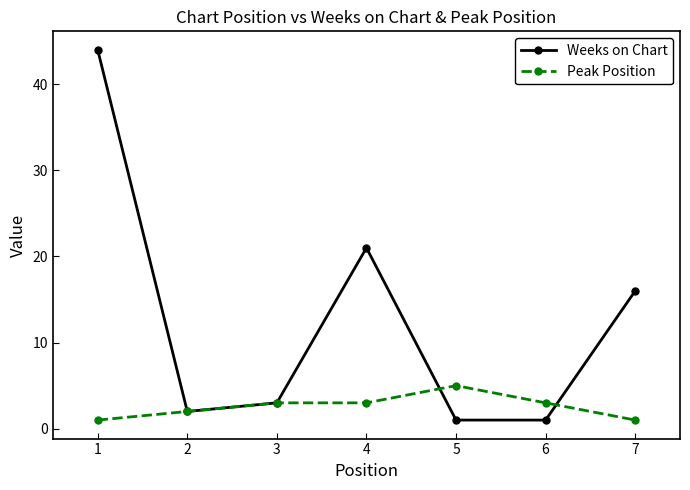

True or false: Peak Position has more than 2 interior local peaks.

False